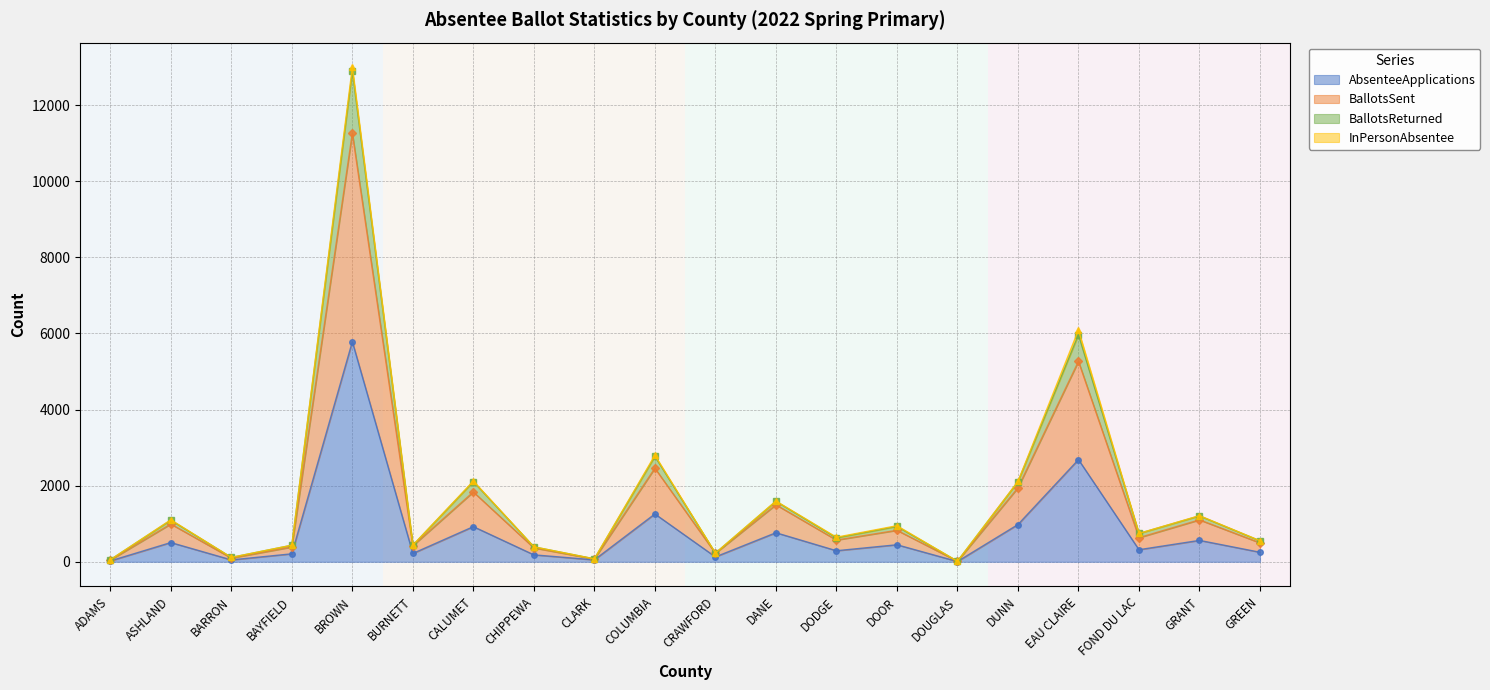

At how many categories does at least one series exceed 1249?

6